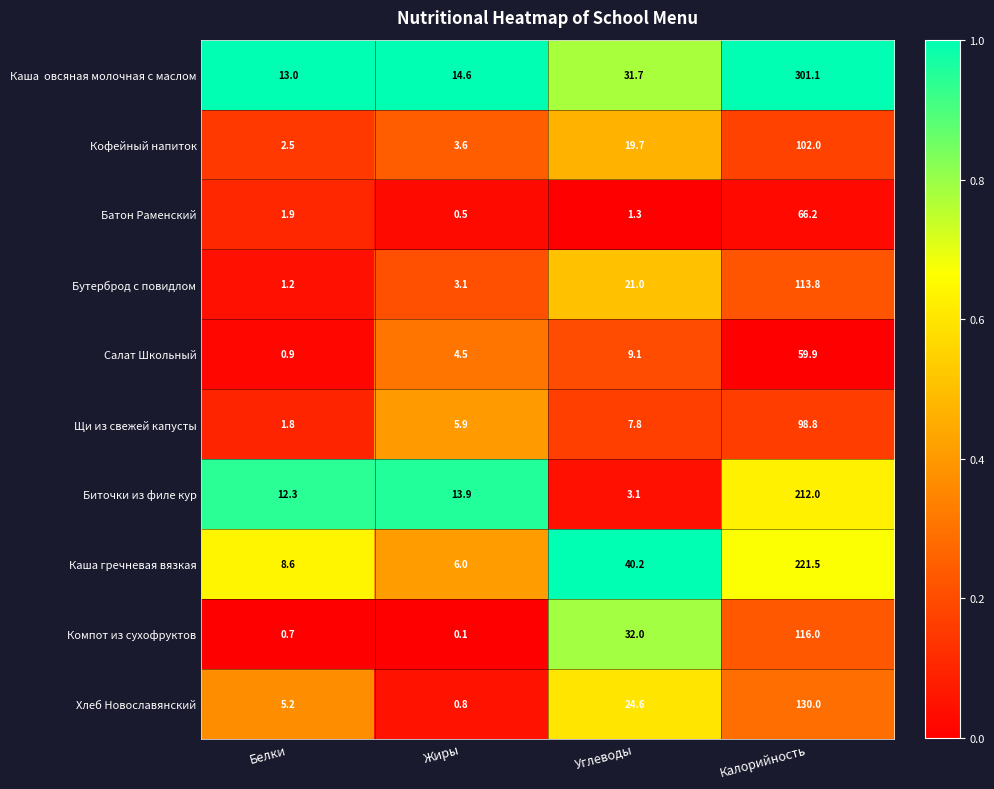

Count the number of categories in the chart.

4